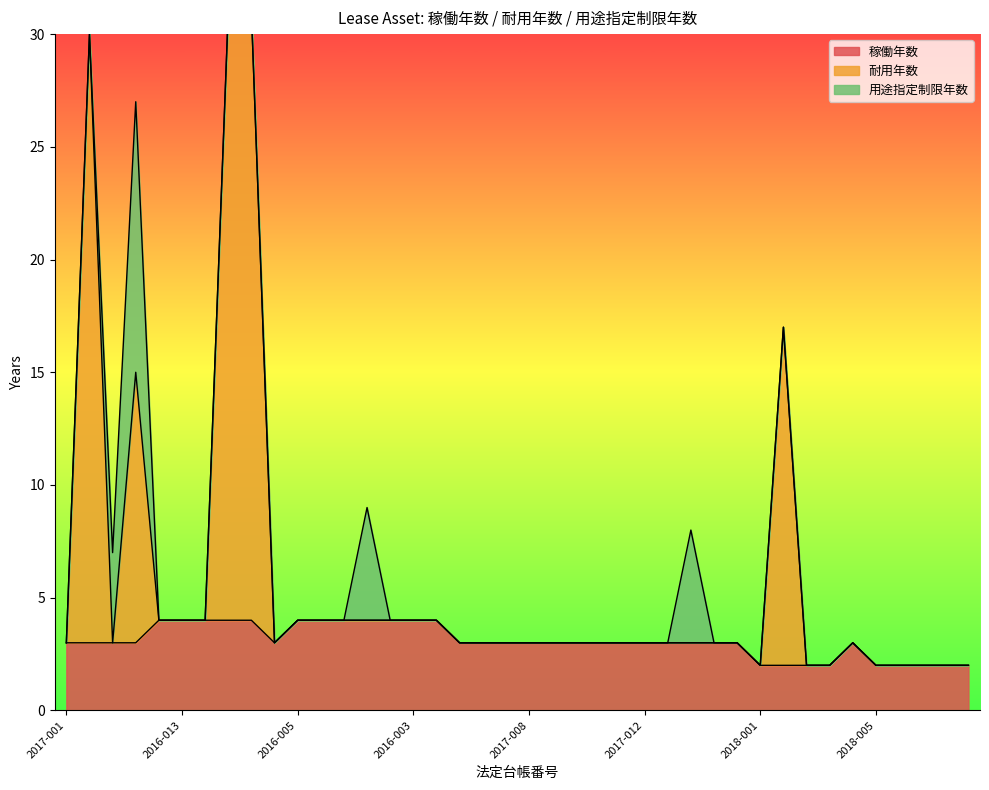

True or false: 稼働年数 has a value of 2 at 2018-005.

True